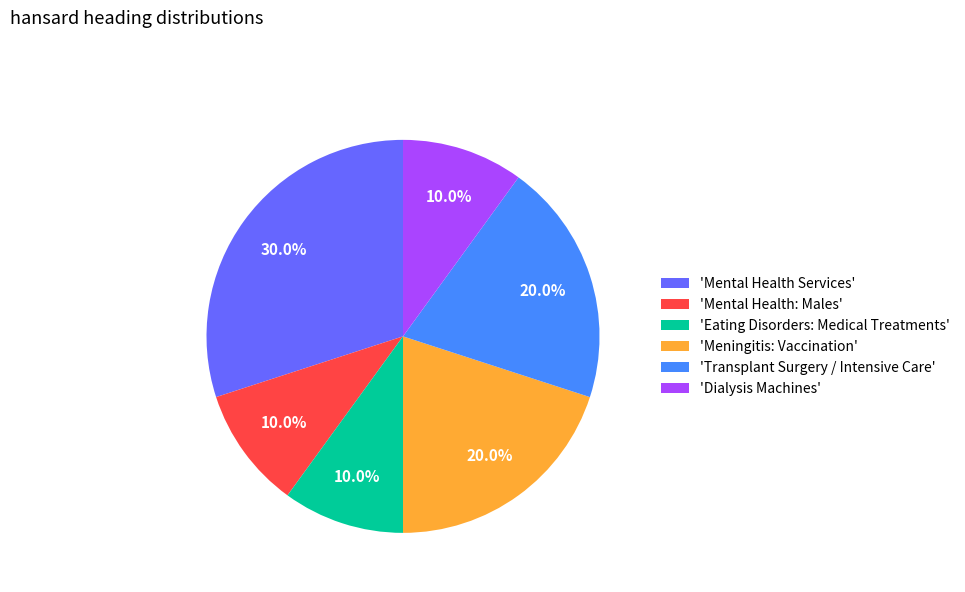

What is the ratio of the value at 'Mental Health: Males' to the value at 'Meningitis: Vaccination'?

0.5